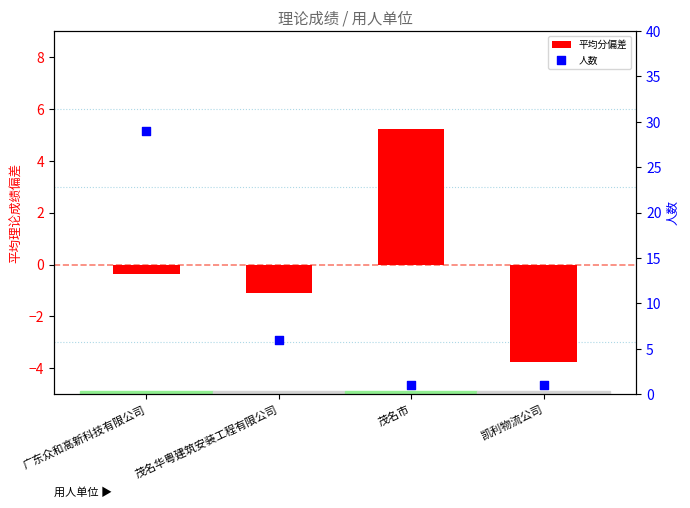

What are all the series names shown in the legend?

平均分偏差, 人数